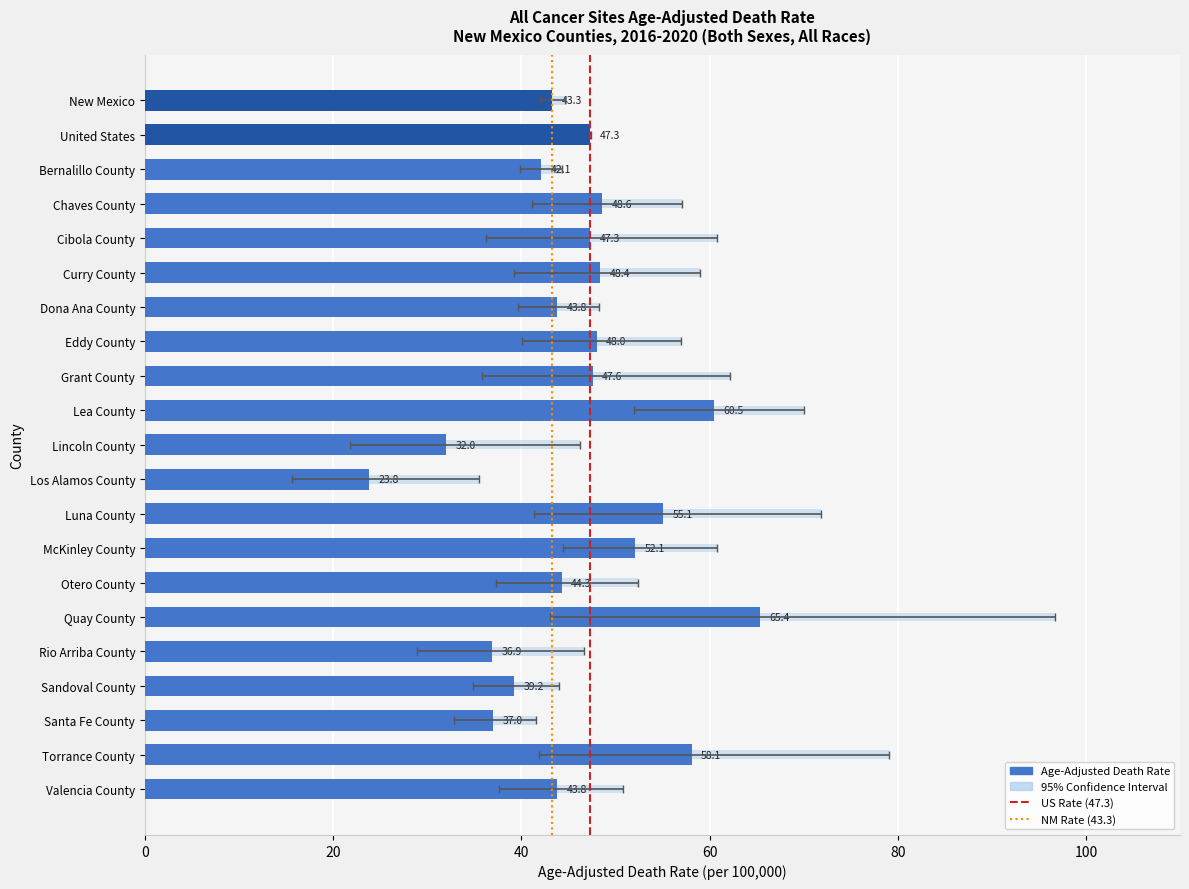

What is the greatest value displayed?

96.7